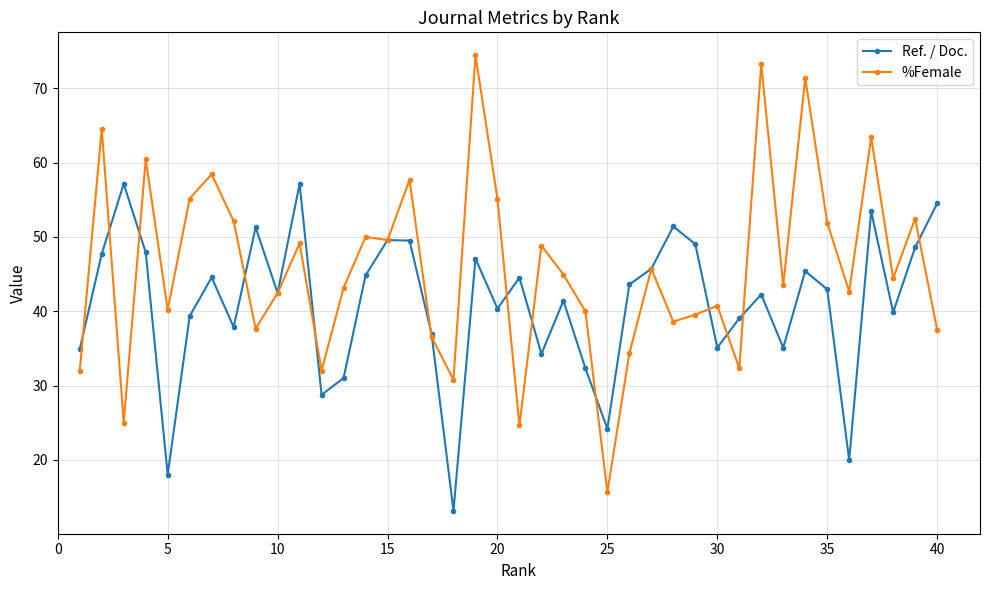

True or false: Ref. / Doc. has more than 1 points higher than both neighbors.

True